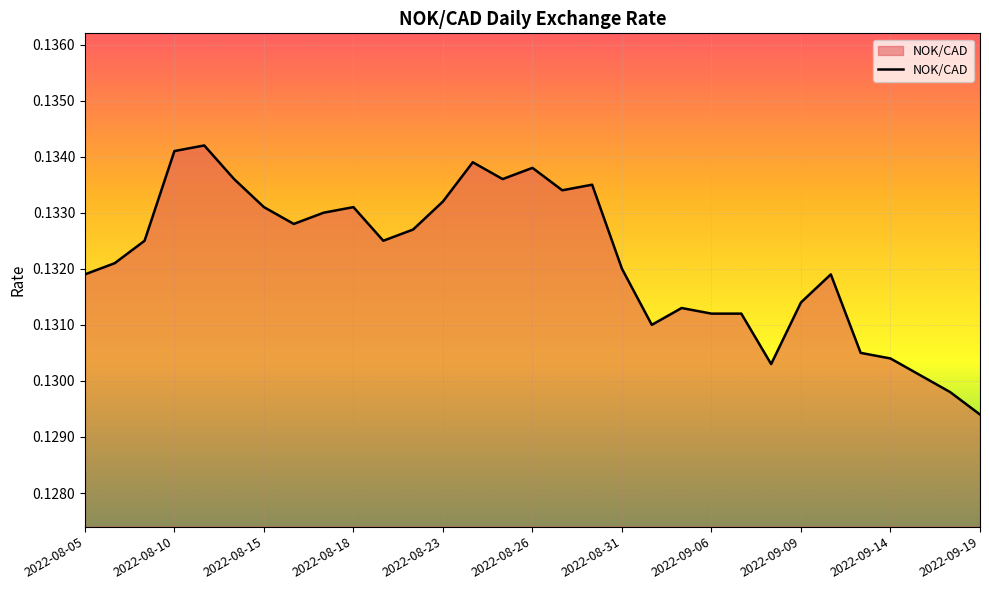

Which category has the lowest value across all series?

2022-09-19